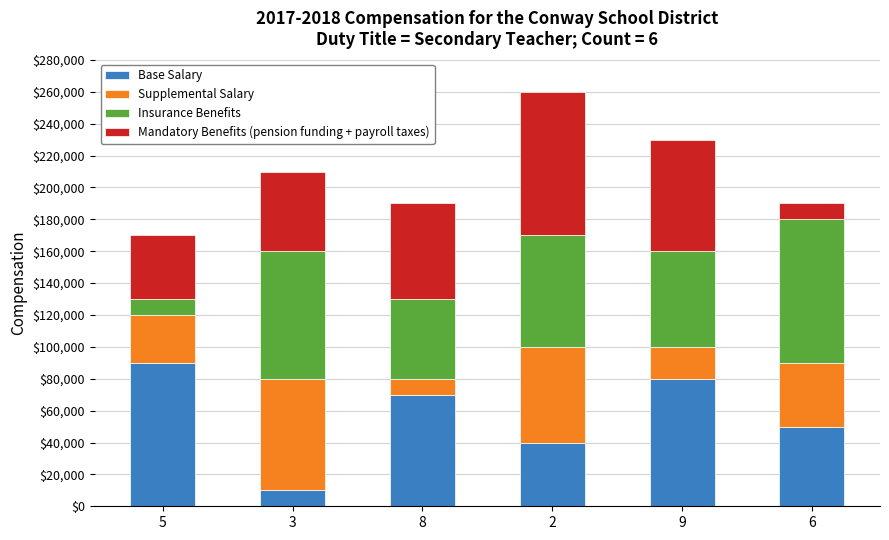

Is it true that Base Salary equals 22489 at 9?

False